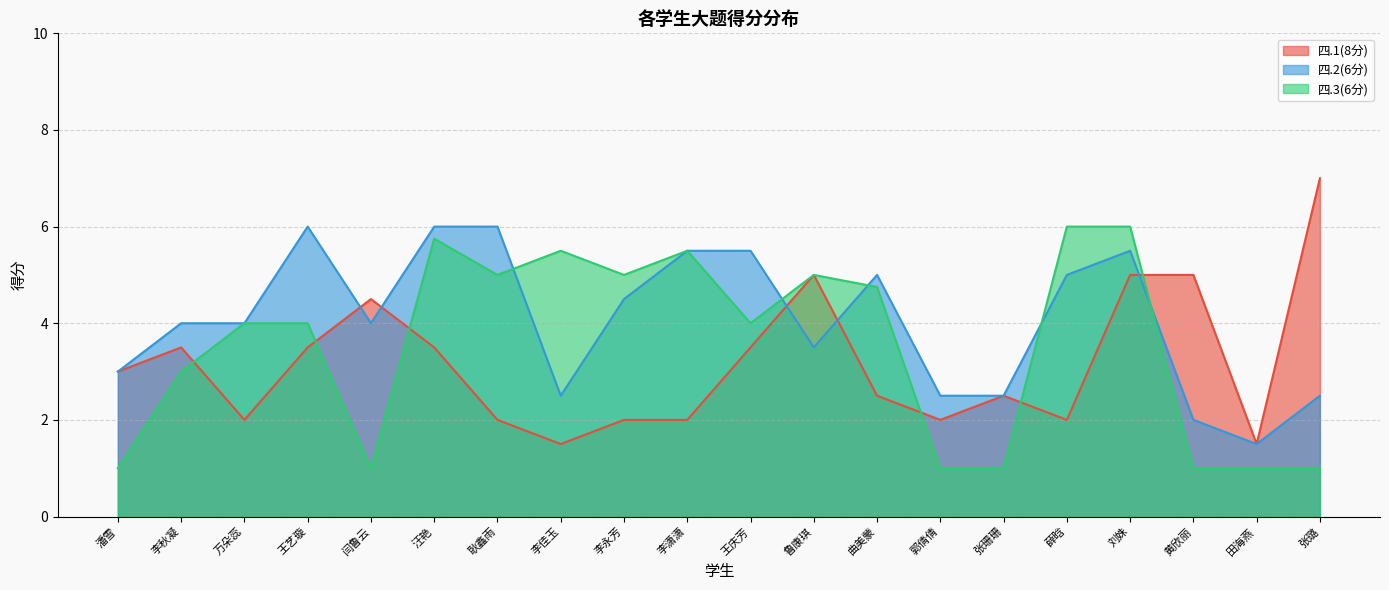

Which has a higher value, 潘雪 or 薛晗?

潘雪